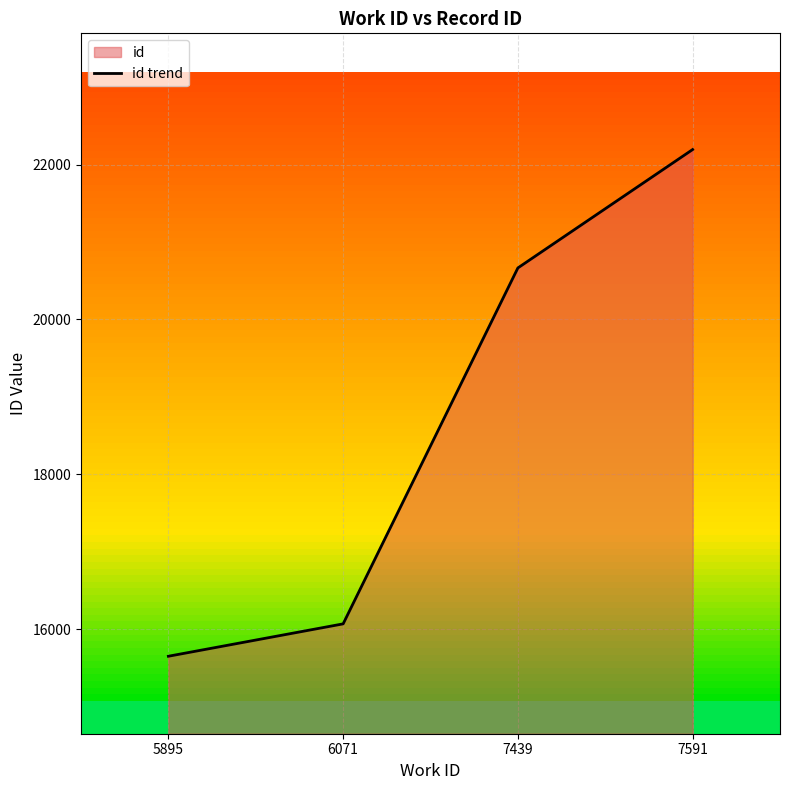

Reading left to right, transcribe all the data shown in this chart.

15653	16071	20665	22193